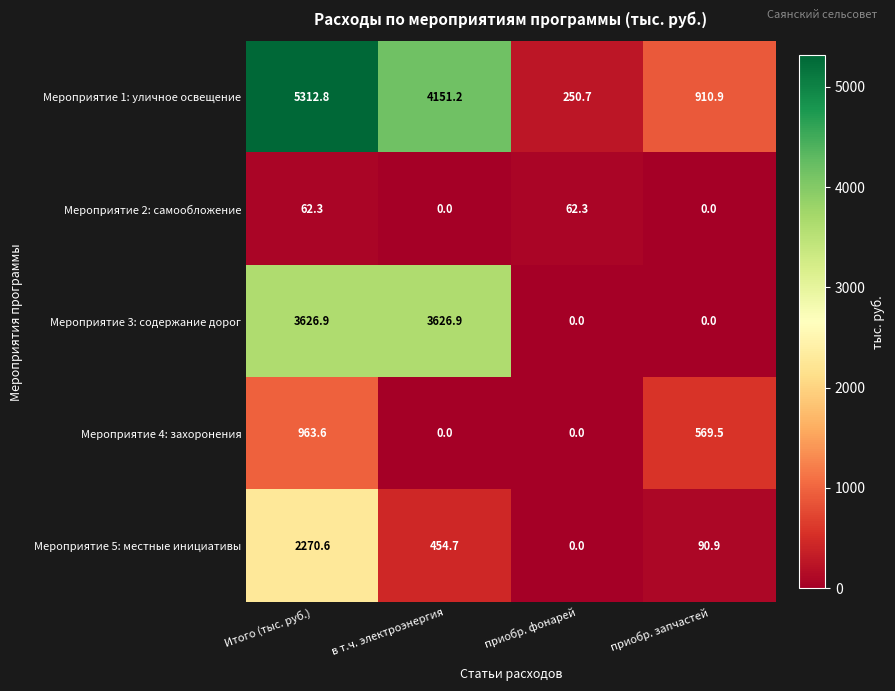

Rank the series by their maximum value, from lowest to highest.

Мероприятие 2: самообложение, Мероприятие 4: захоронения, Мероприятие 5: местные инициативы, Мероприятие 3: содержание дорог, Мероприятие 1: уличное освещение